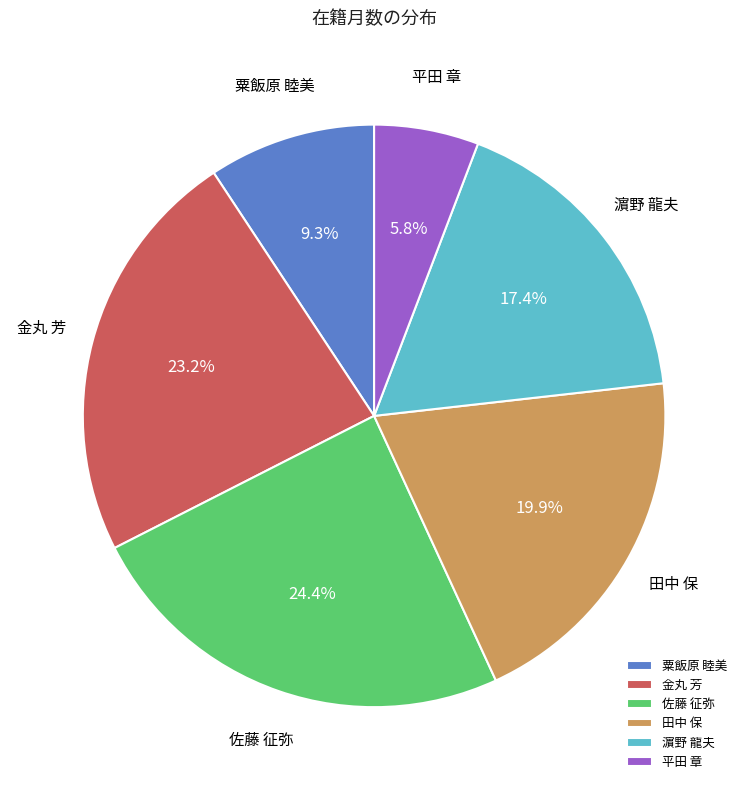

Which has a higher value, 田中 保 or 佐藤 征弥?

佐藤 征弥